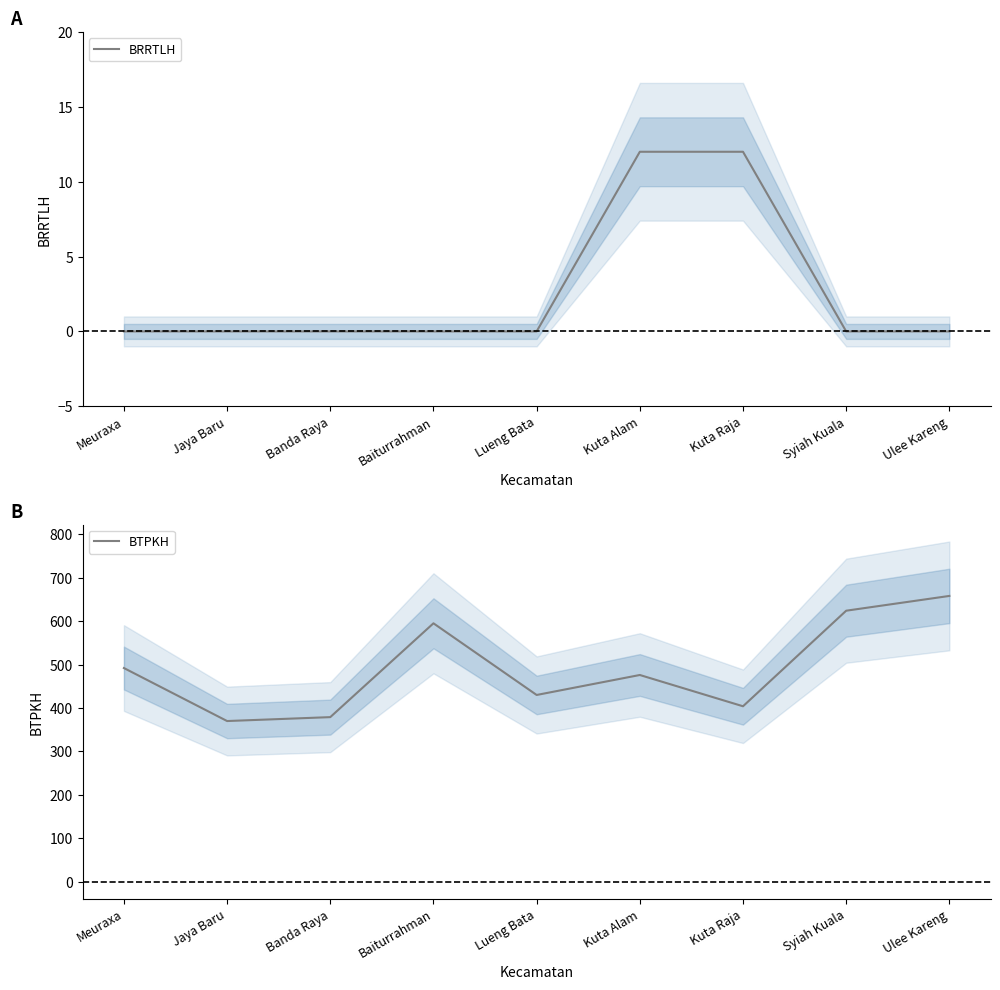

Reading left to right, what are all the values shown in this chart?

BRRTLH: Meuraxa=0	Jaya Baru=0	Banda Raya=0	Baiturrahman=0	Lueng Bata=0	Kuta Alam=12	Kuta Raja=12	Syiah Kuala=0	Ulee Kareng=0
BTPKH: Meuraxa=492	Jaya Baru=370	Banda Raya=379	Baiturrahman=595	Lueng Bata=430	Kuta Alam=476	Kuta Raja=404	Syiah Kuala=624	Ulee Kareng=658